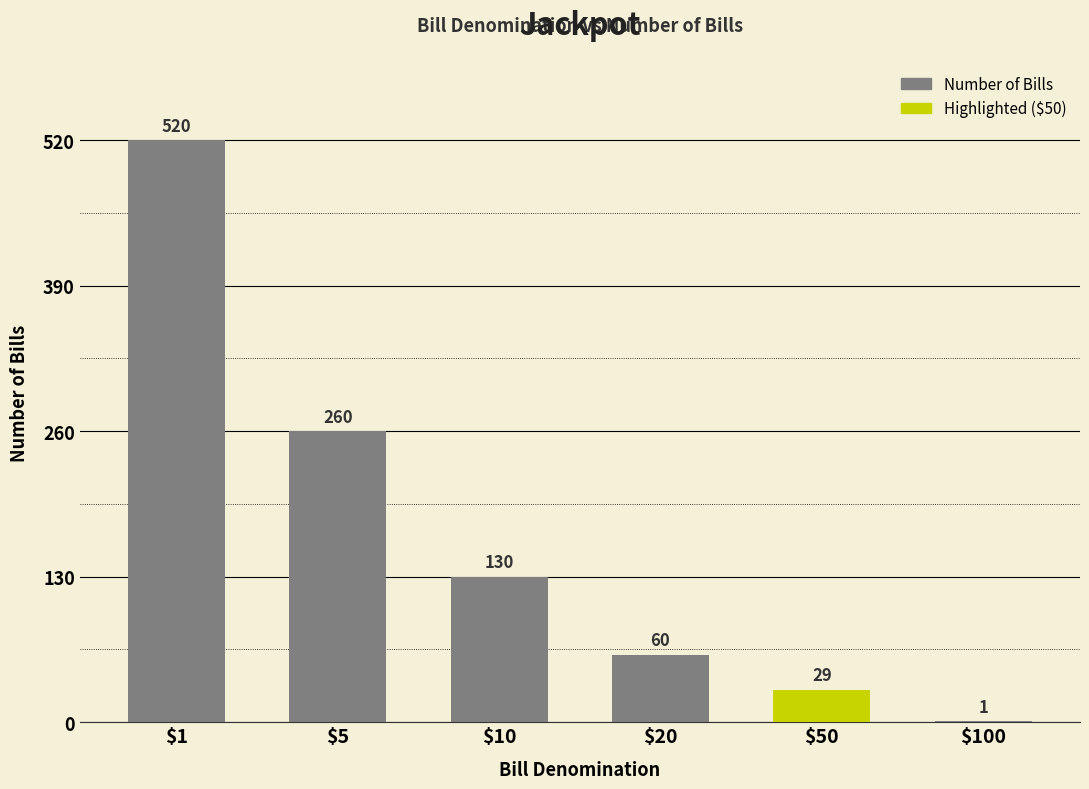

Between $100 and $50, which is larger?

$50